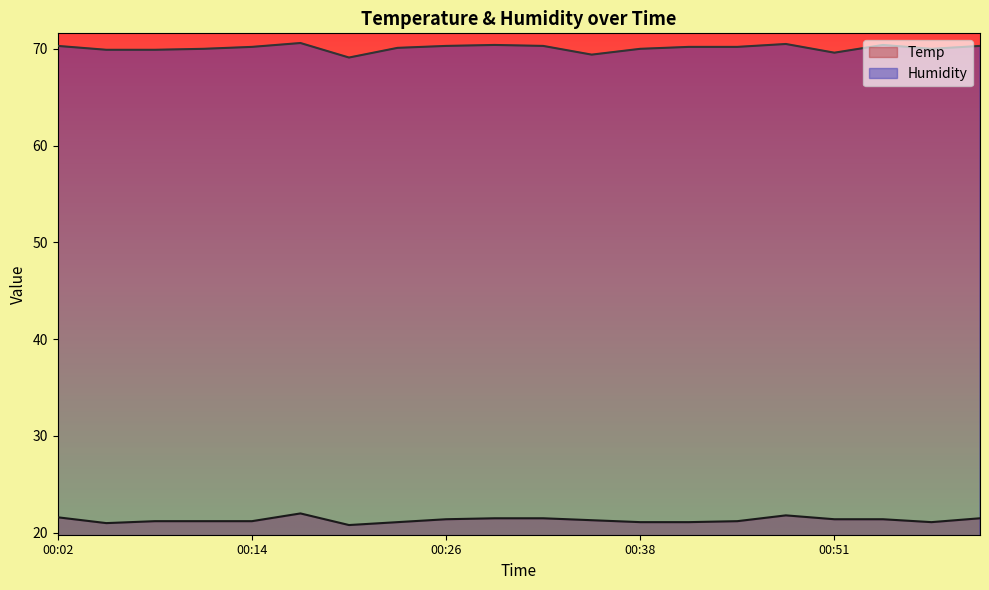

What is the label of the 2nd point from the left?

00:05